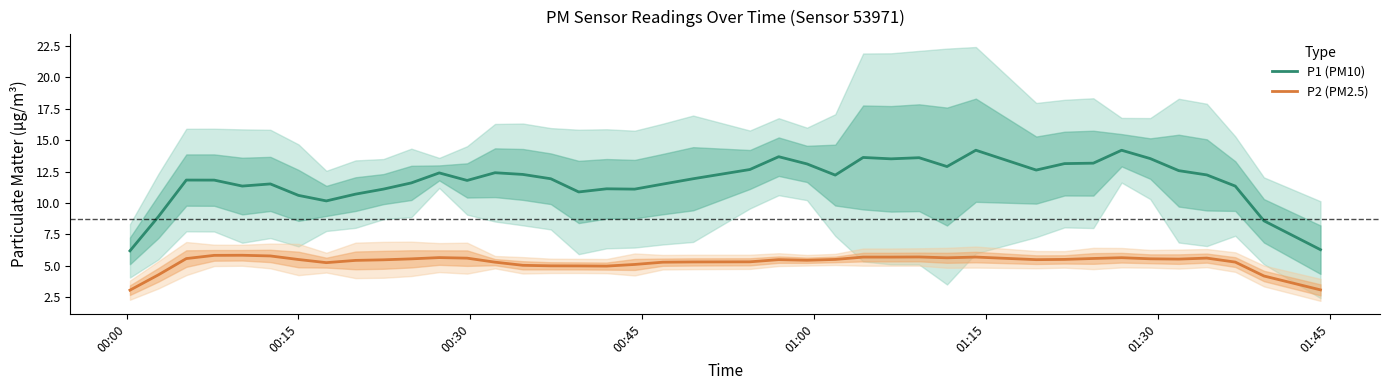

True or false: P2 (PM2.5) and P1 (PM10) cross at least once.

False